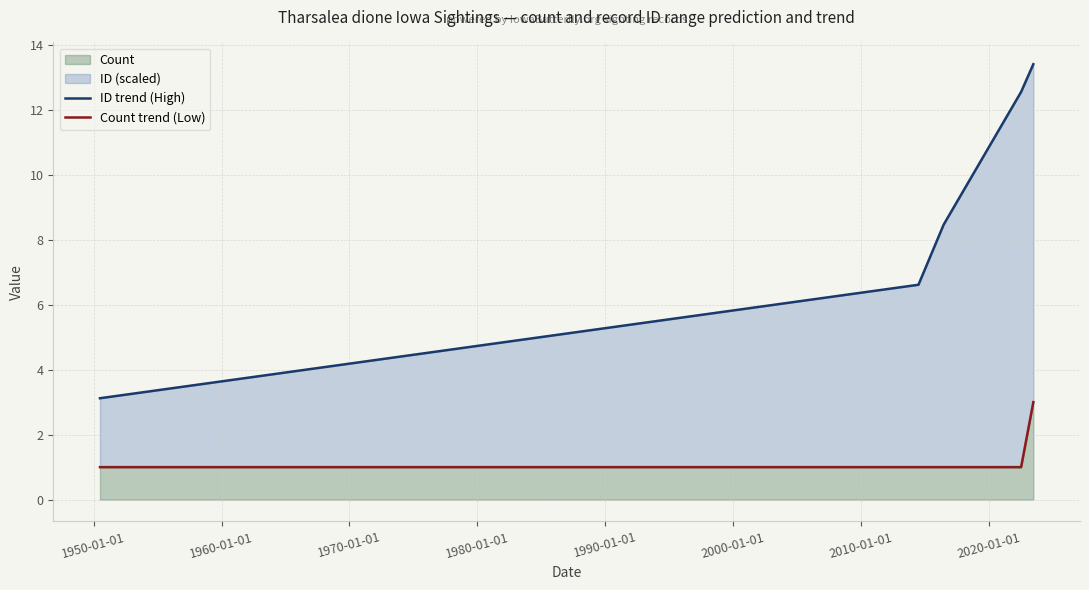

What is the maximum value for Count?

3